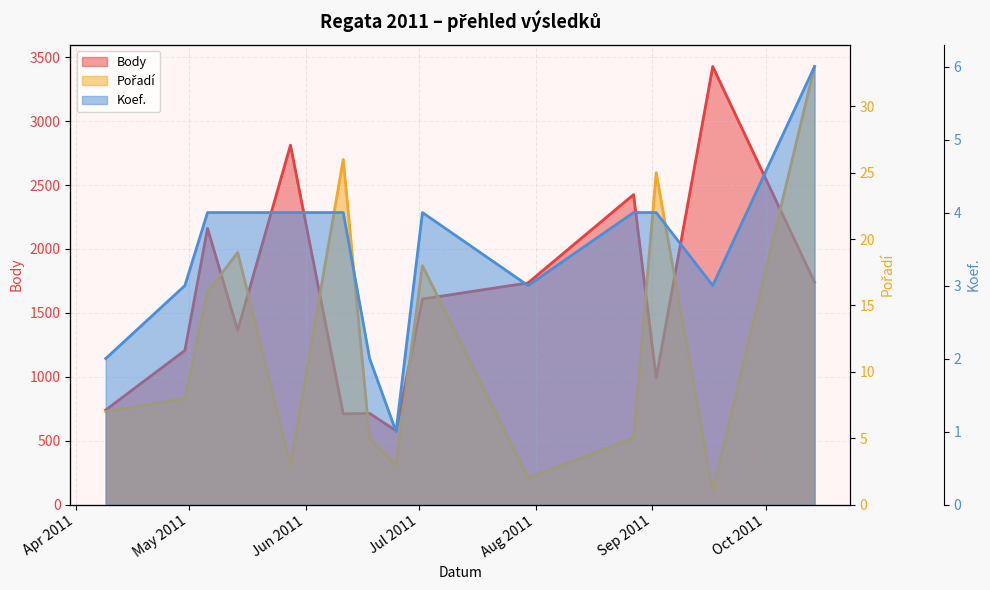

How many interior local peaks does the Pořadí series have?

4